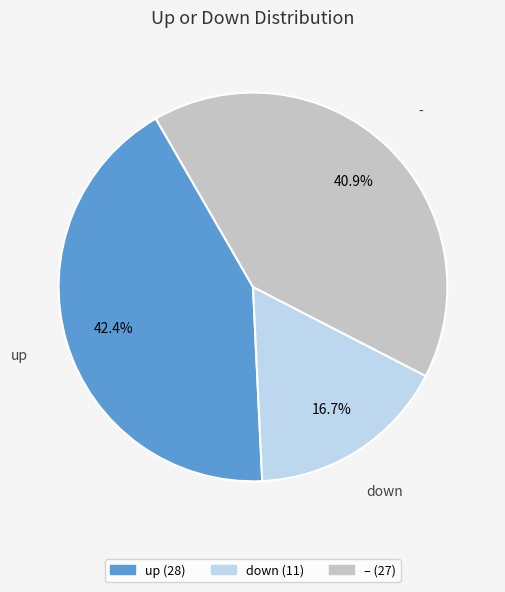

Does any single category account for the majority?

No